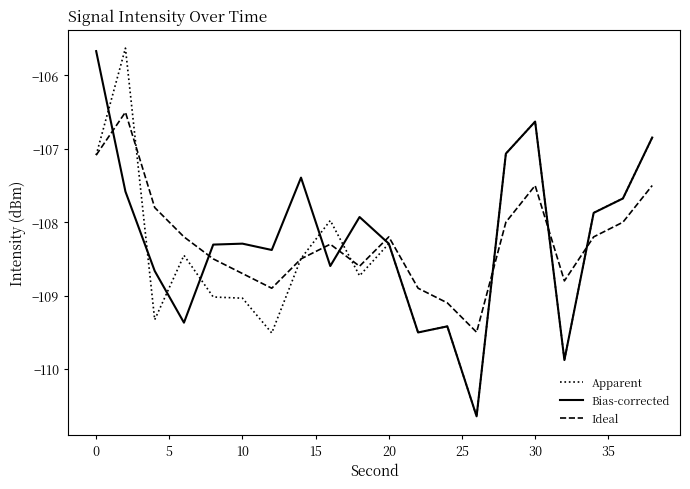

What is the highest value of the Bias-corrected series?

-105.7